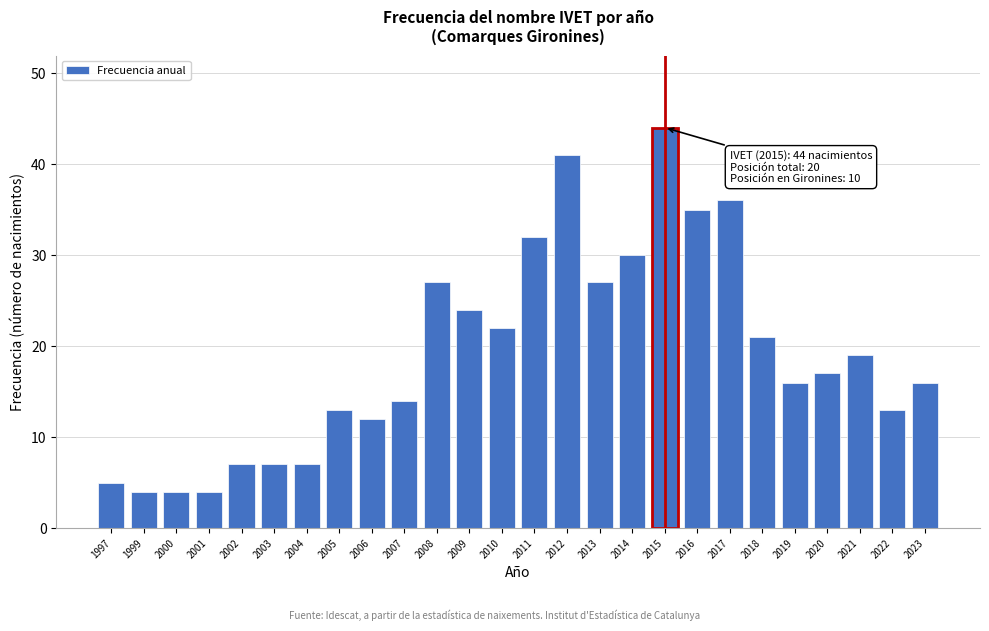

Reading left to right, extract all data points from this chart.

1997=5	1999=4	2000=4	2001=4	2002=7	2003=7	2004=7	2005=13	2006=12	2007=14	2008=27	2009=24	2010=22	2011=32	2012=41	2013=27	2014=30	2015=44	2016=35	2017=36	2018=21	2019=16	2020=17	2021=19	2022=13	2023=16